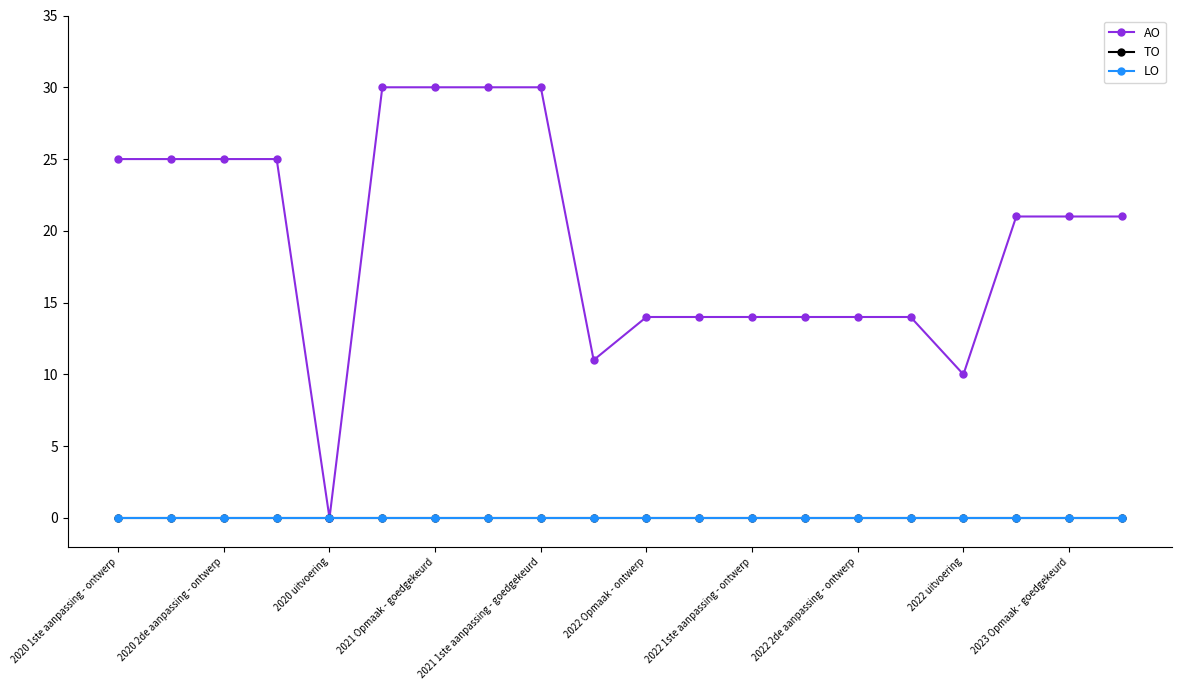

Does the chart have visible grid lines?

No